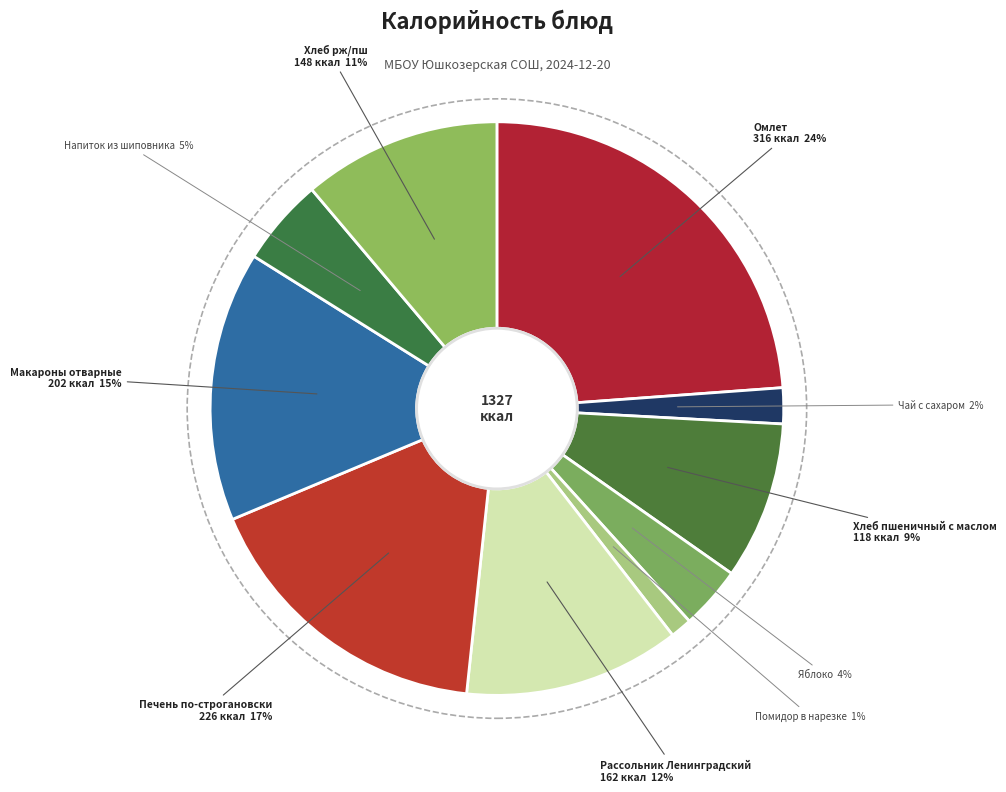

Is Напиток из шиповника the majority of the pie?

No